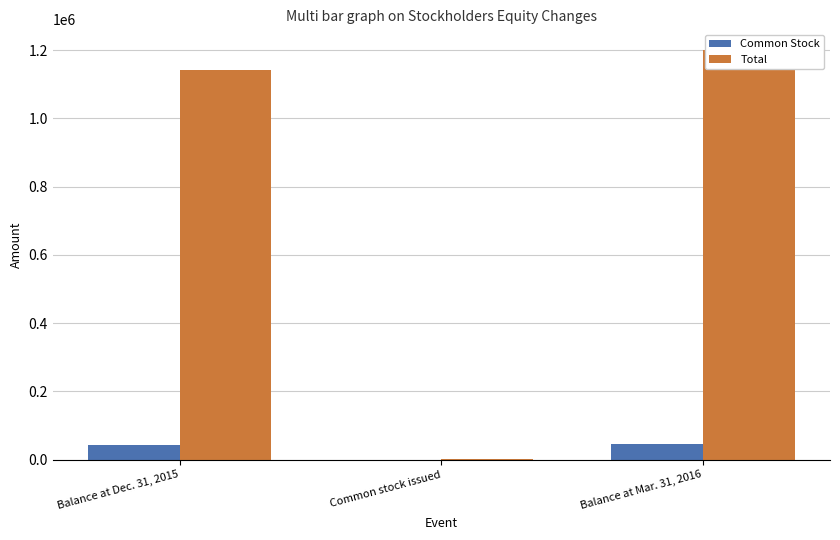

What is the average value of the Common Stock series?

29732